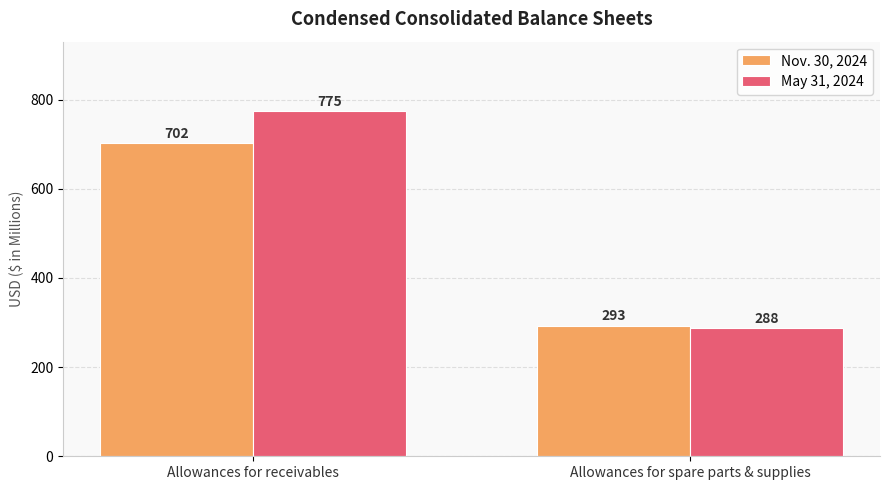

What is the highest value of the Nov. 30, 2024 series?

702